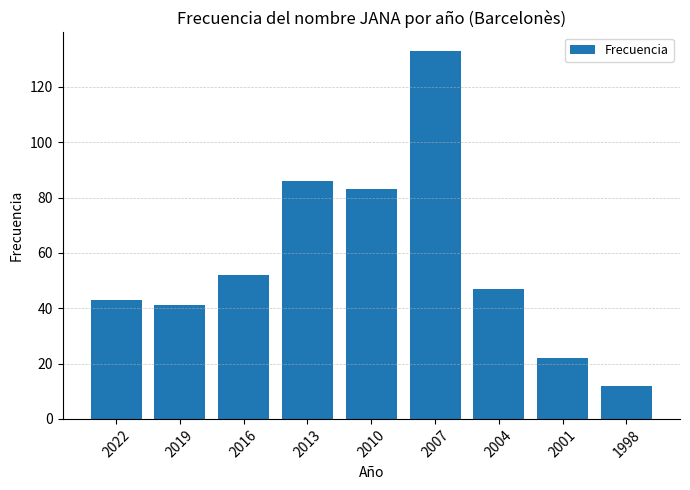

What is the value of the 3rd bar from the left?

52